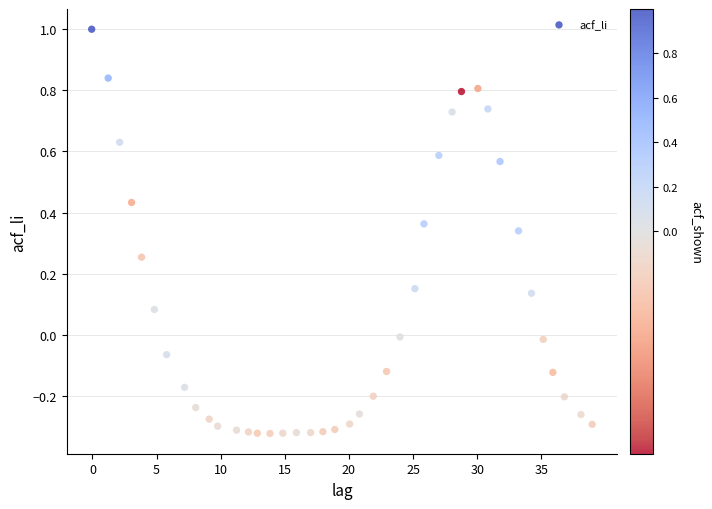

How many points are shown in the scatter plot?

40